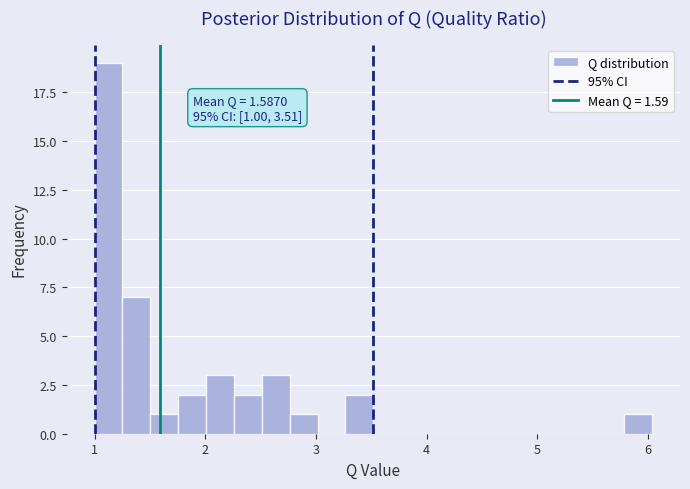

Read against the x-axis, roughly where is the centre of the tallest bar?

1.1